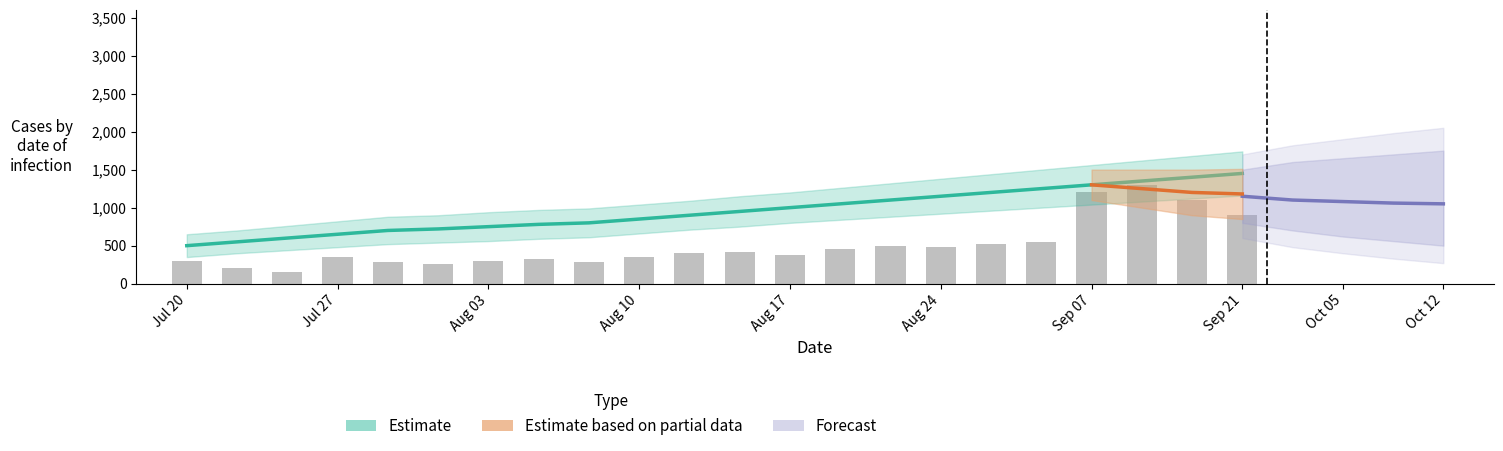

What is the difference between the values at Sep 07 and Aug 17?

300